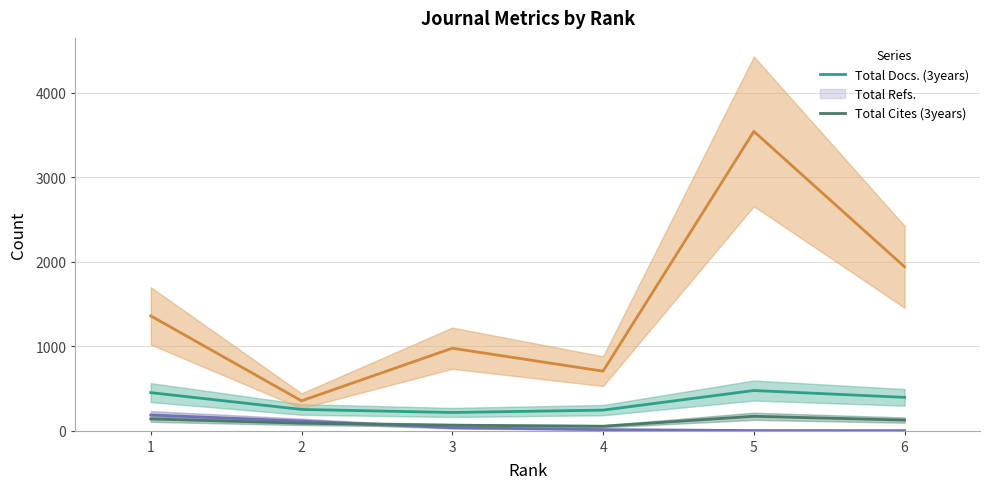

True or false: Total Cites (3years) and Total Docs. (3years) intersect in this chart.

False